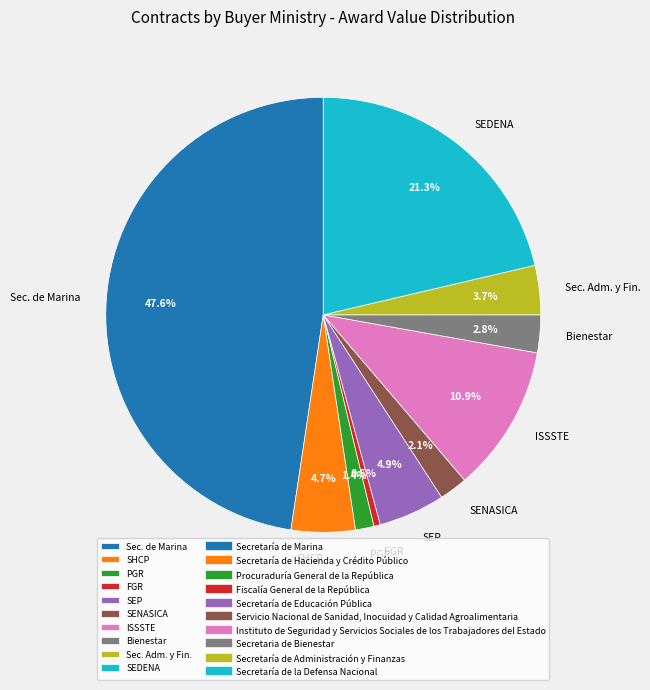

How many segments does this pie chart have?

10